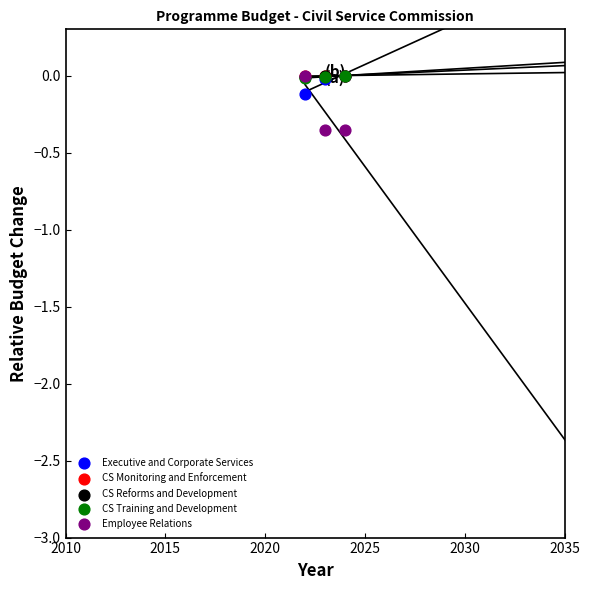

Which series contains the lowest Y value?

Employee Relations